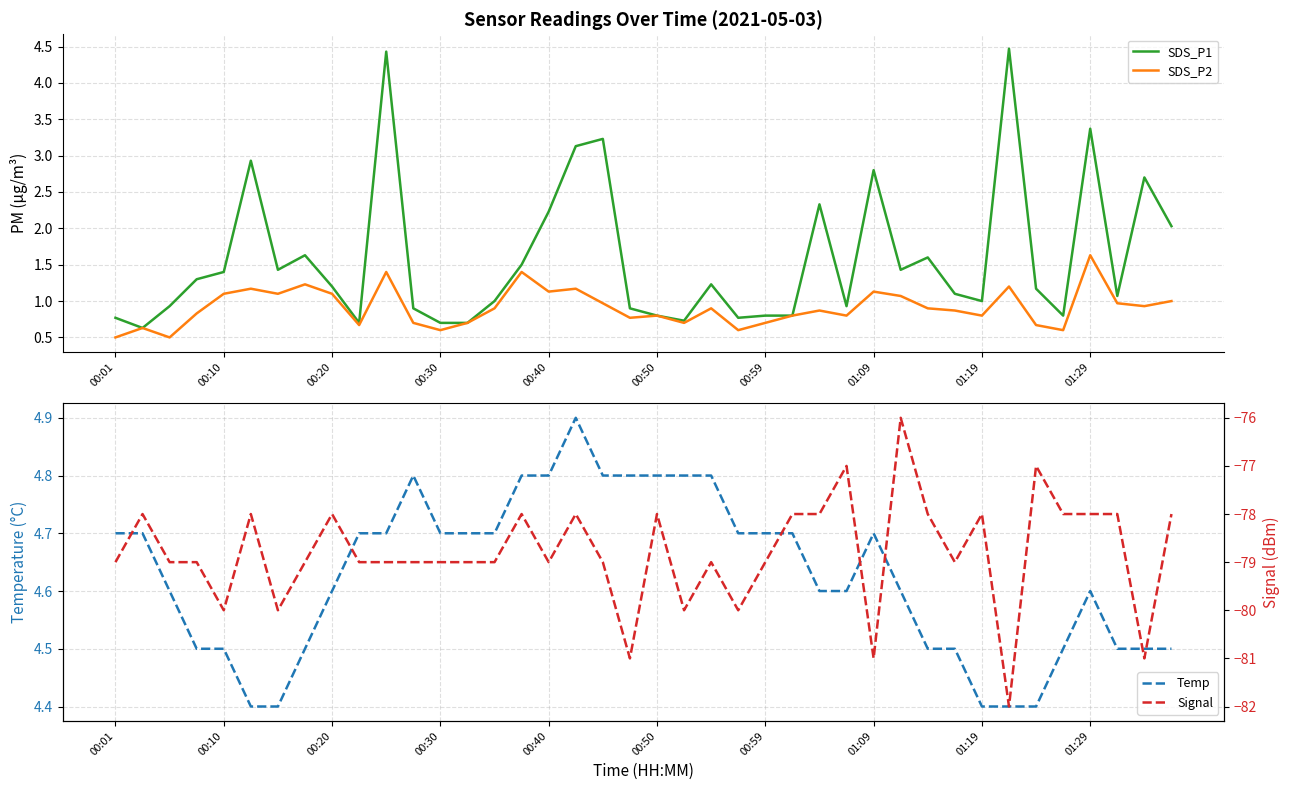

Rank the series by their maximum value, from highest to lowest.

Temp, SDS_P1, SDS_P2, Signal